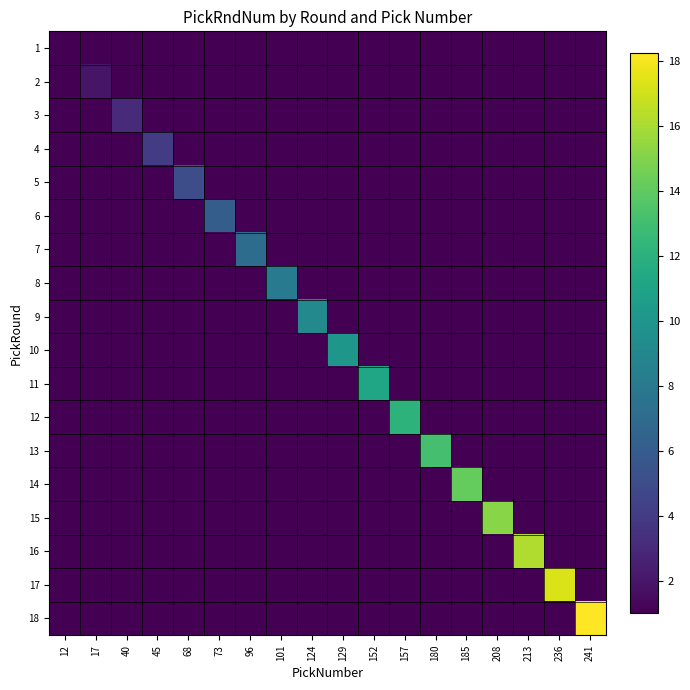

How many distinct data groups are displayed?

18